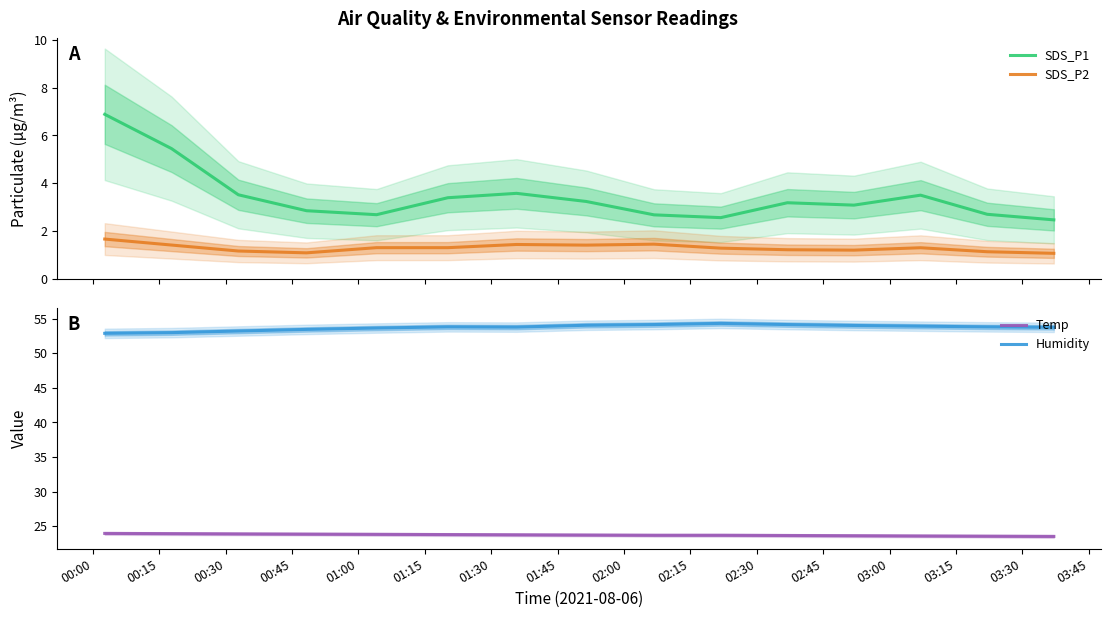

What is the minimum value for SDS_P2?

1.1